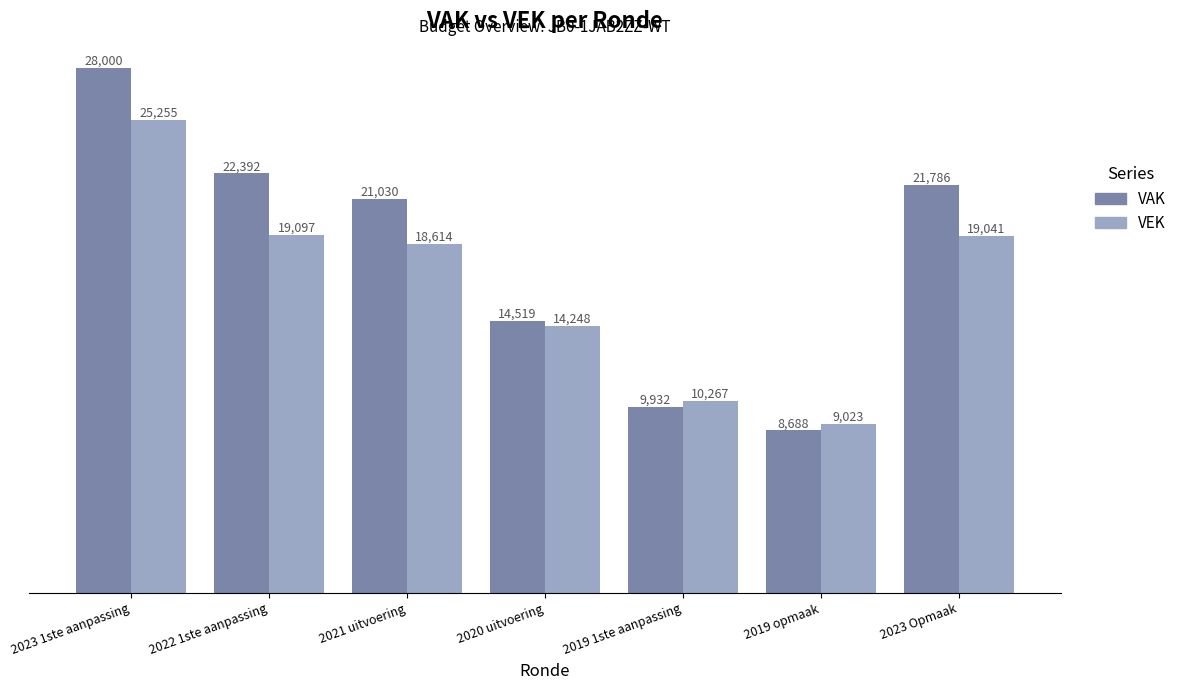

At which category does the chart reach its peak across all series?

2023 1ste aanpassing